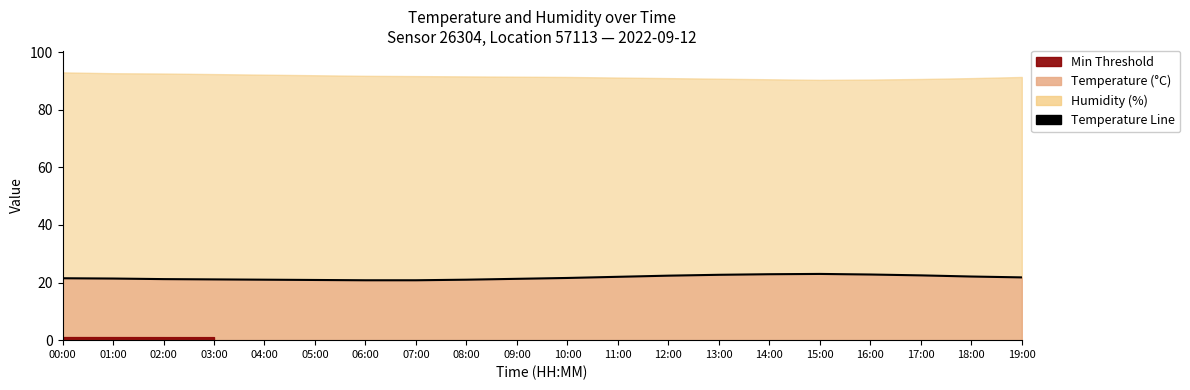

Rank the categories by value from highest to lowest.

15:00, 14:00, 16:00, 13:00, 17:00, 12:00, 18:00, 11:00, 19:00, 10:00, 00:00, 01:00, 09:00, 02:00, 03:00, 04:00, 08:00, 05:00, 06:00, 07:00